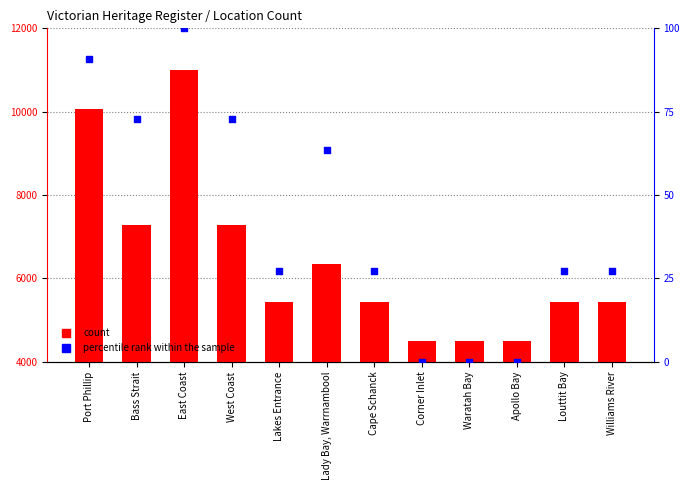

Which series contains the highest Y value?

count